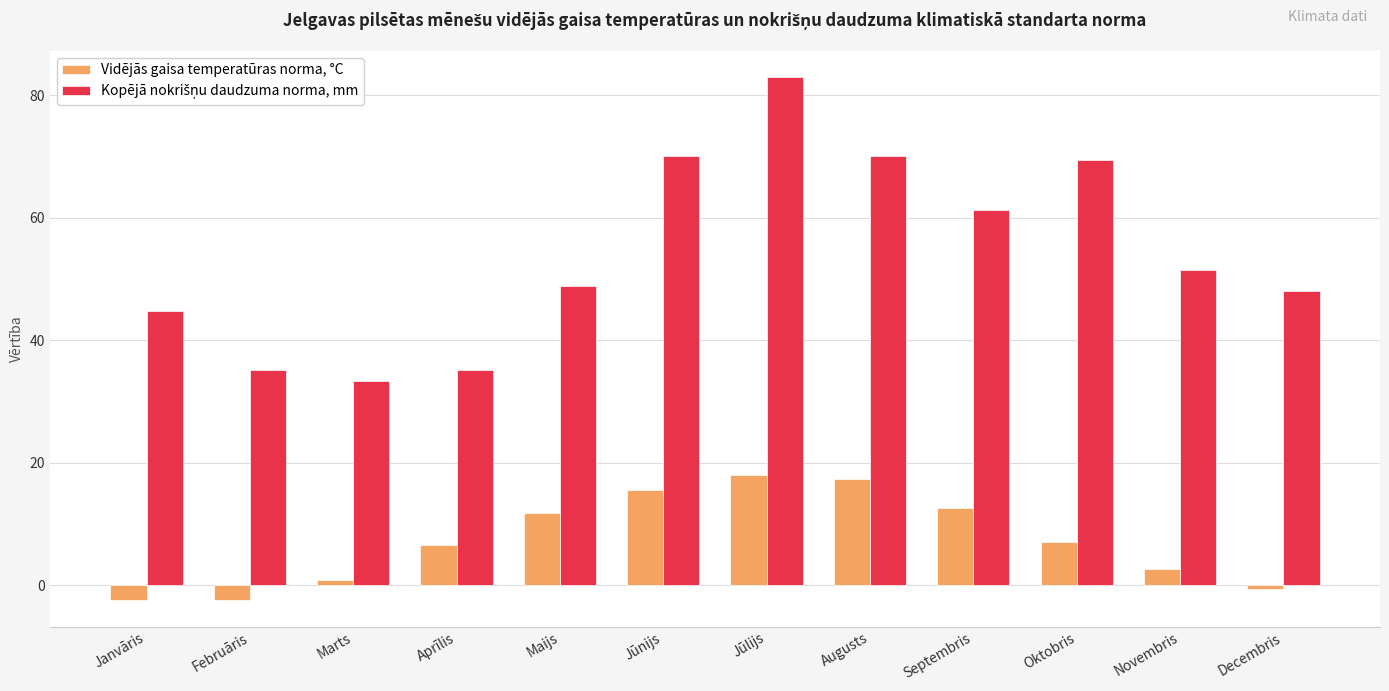

How many bars are there in each group?

2